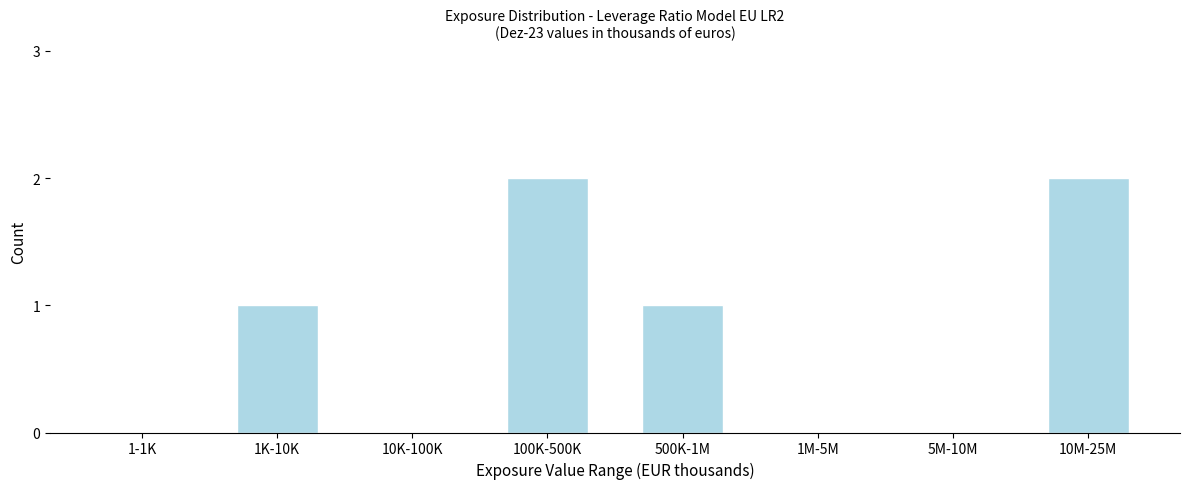

Reading left to right, transcribe all the data shown in this chart.

1-1K=0	1K-10K=1	10K-100K=0	100K-500K=2	500K-1M=1	1M-5M=0	5M-10M=0	10M-25M=2